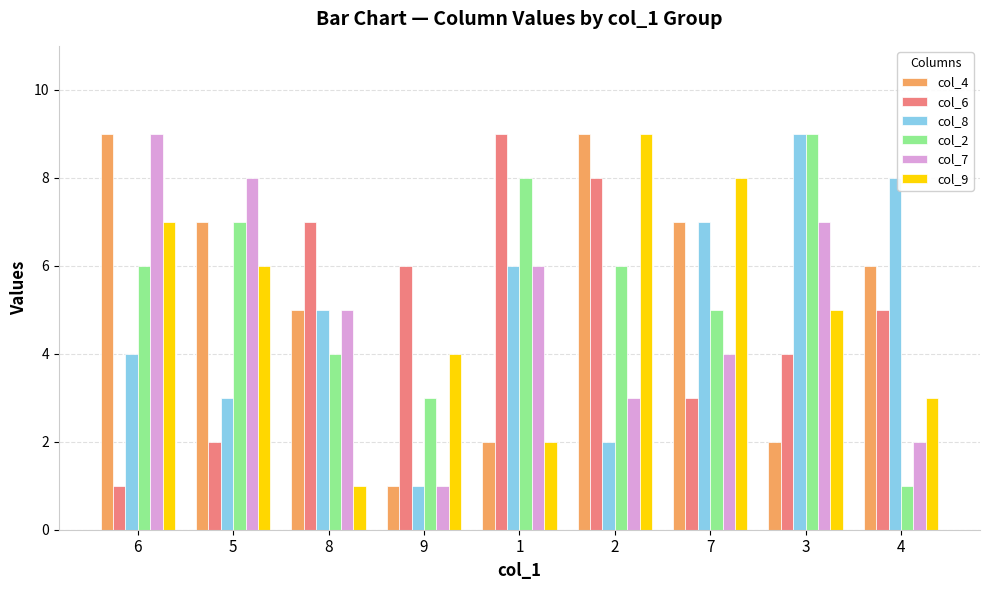

How many bars are there in each group?

6